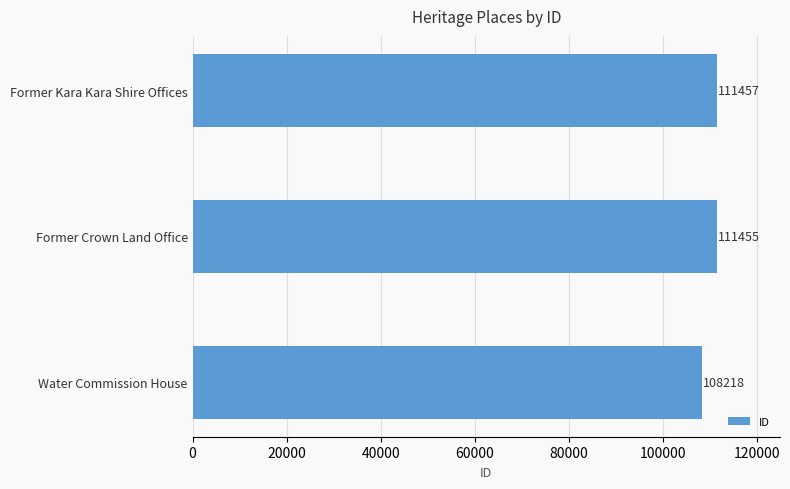

True or false: the data shows 192193 at Former Kara Kara Shire Offices.

False